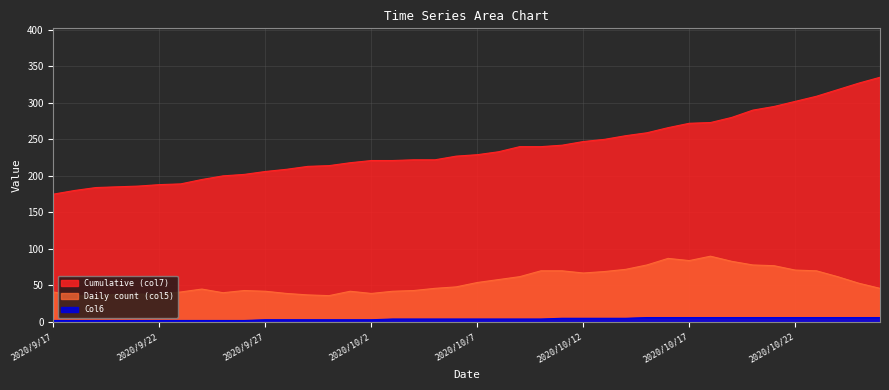

Which series changed the most between 2020/9/20 and 2020/9/29?

Cumulative (col7)